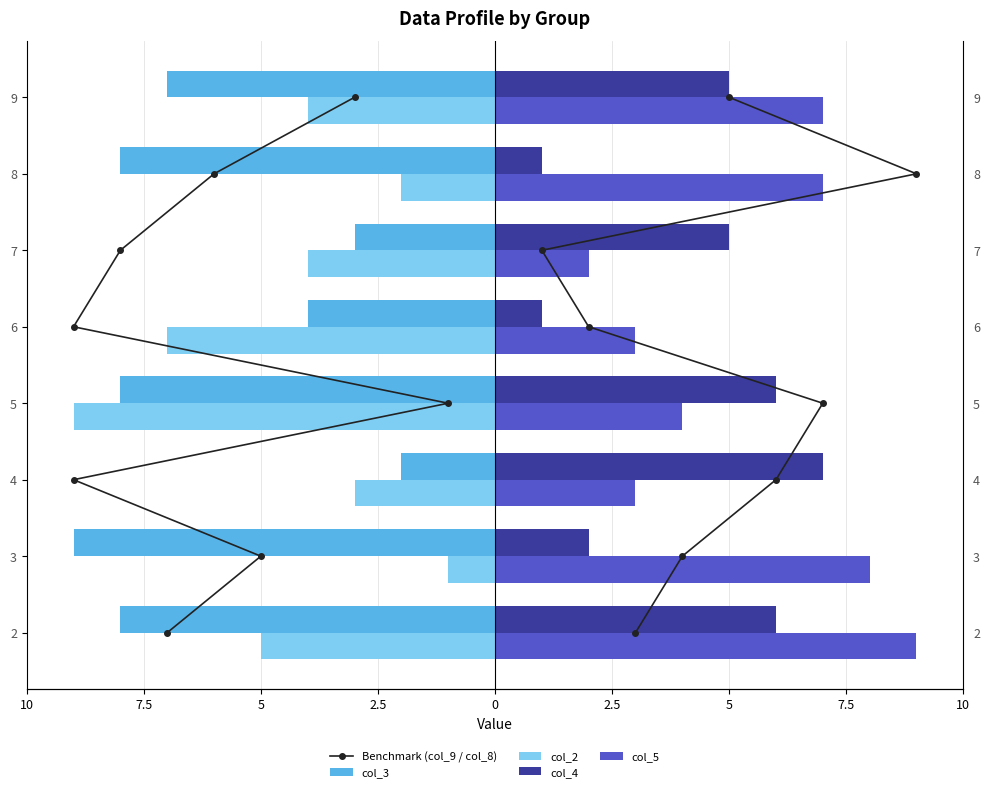

How many values in the col_3 series exceed -7?

3